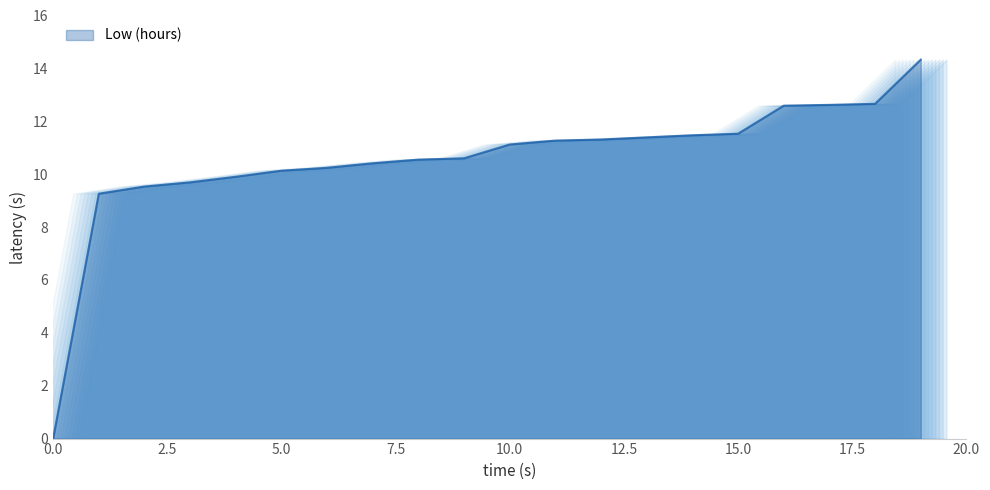

What is the greatest value displayed?

14.3